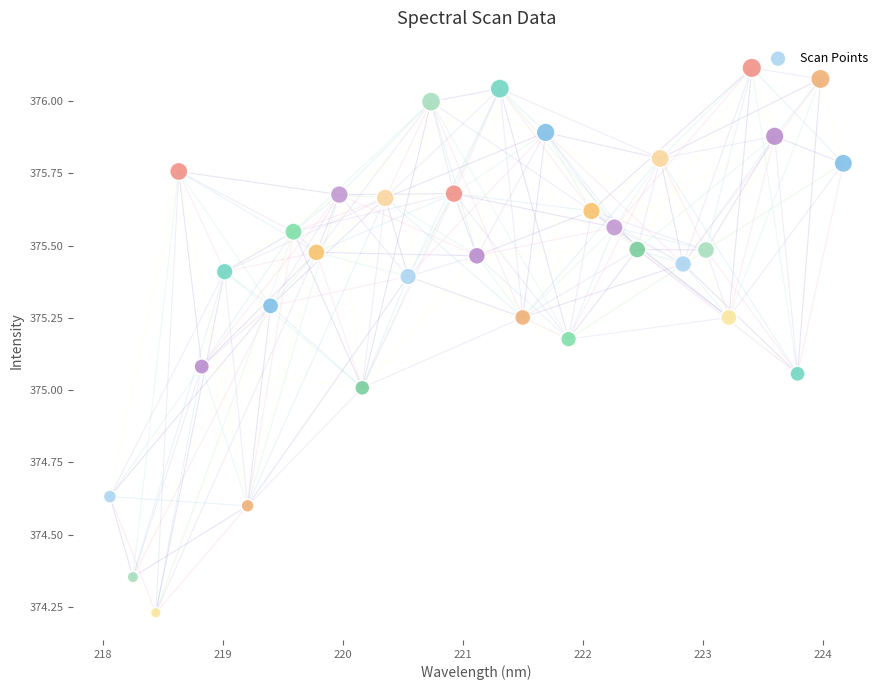

What is the range of X values (max minus min)?

6.1